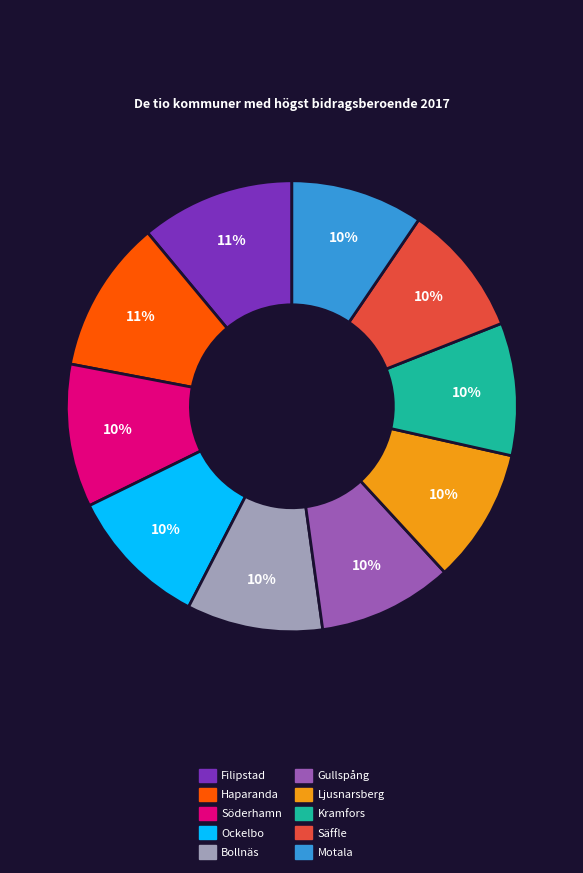

True or false: Motala accounts for 10% of the total.

True